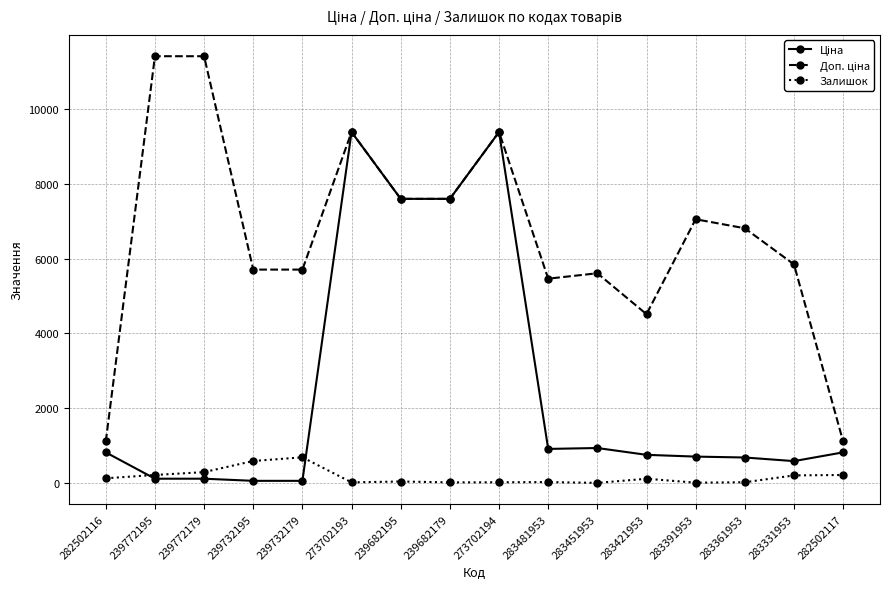

True or false: Залишок has a value of 19.0 at 283361953.

True